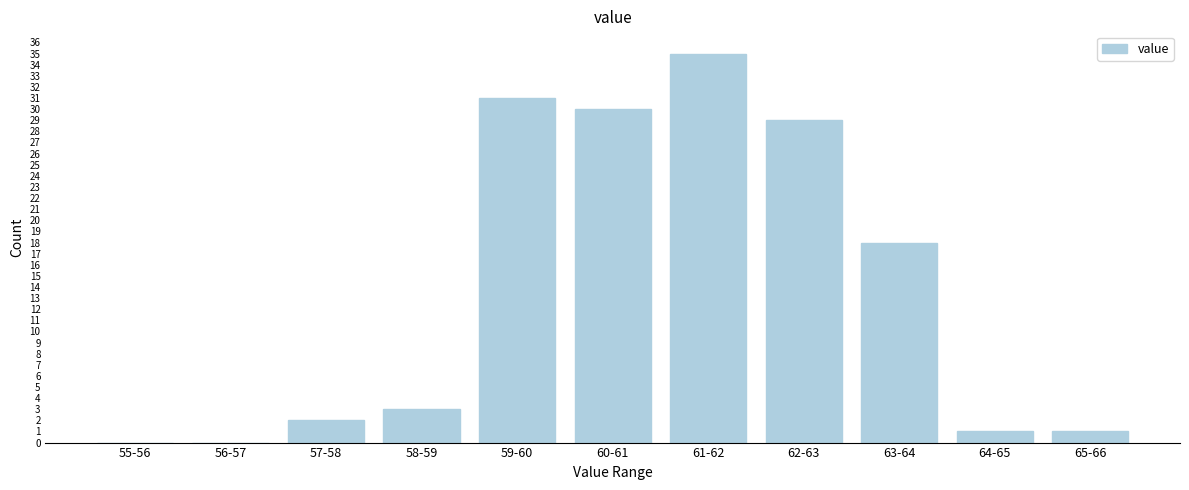

Reading left to right, transcribe all the data shown in this chart.

55-56=0	56-57=0	57-58=2	58-59=3	59-60=31	60-61=30	61-62=35	62-63=29	63-64=18	64-65=1	65-66=1